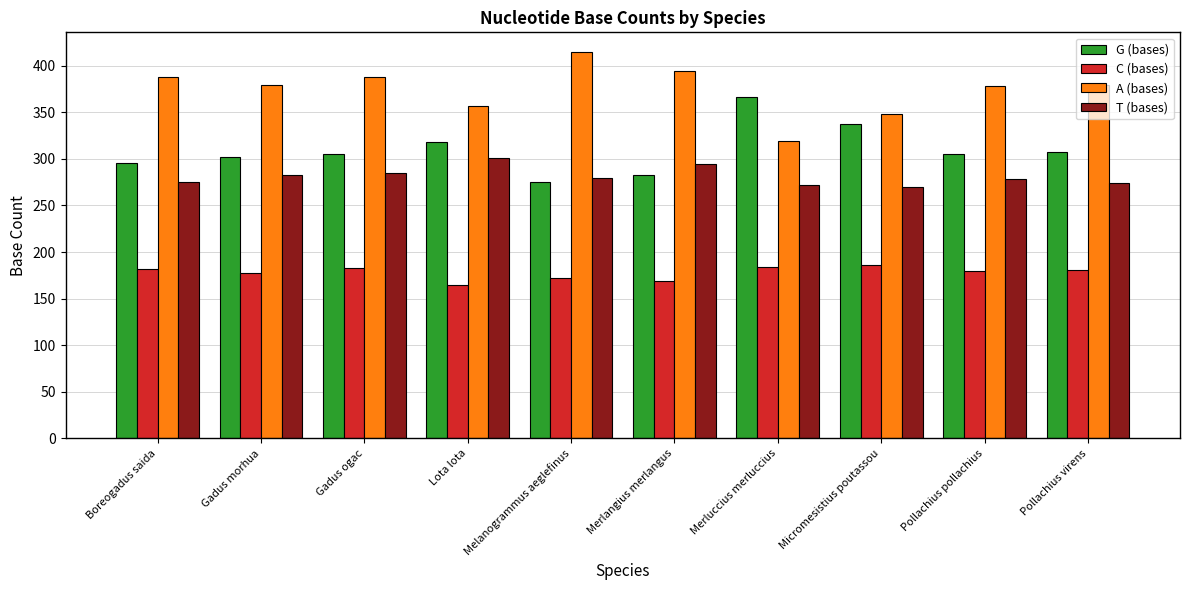

True or false: C (bases) has a value of 290 at Boreogadus saida.

False